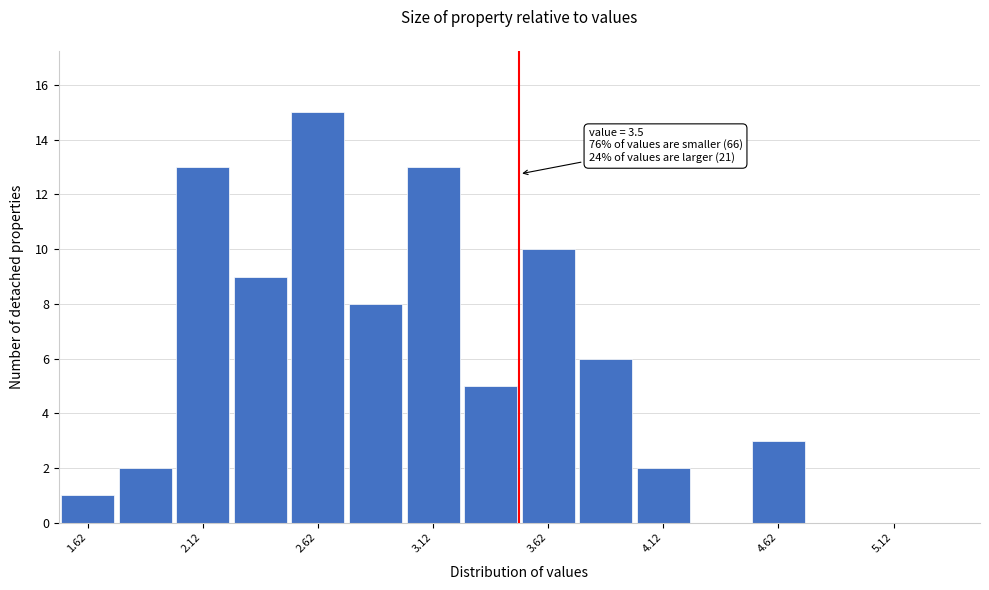

Which range on the x-axis has the tallest bar?

2.50 to 2.75